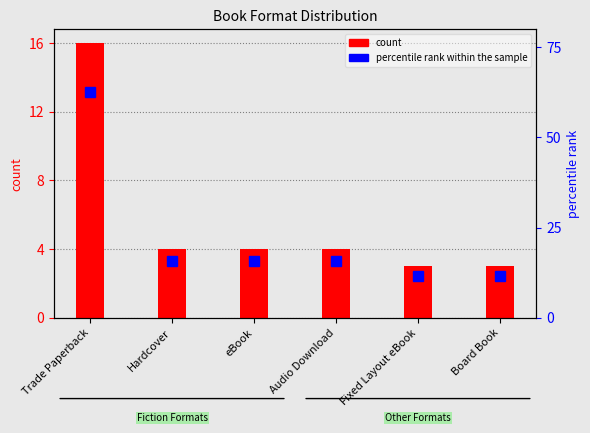

What is the maximum value shown in the chart?

62.5